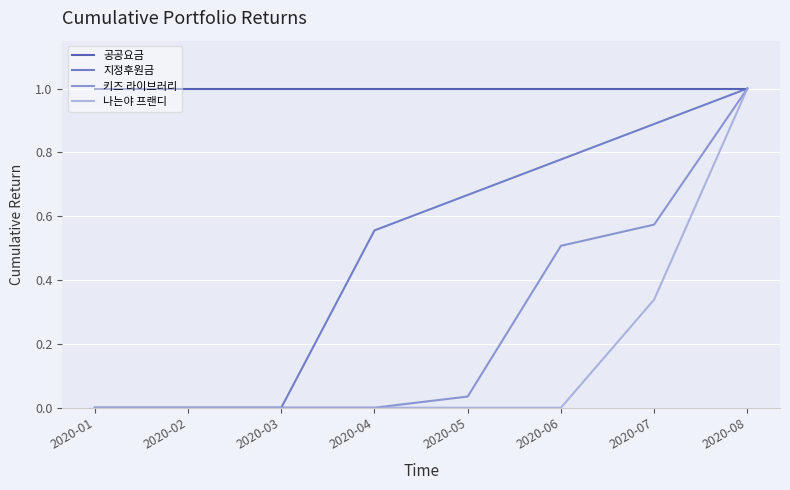

At which category is the sum across all series the highest?

2020-08